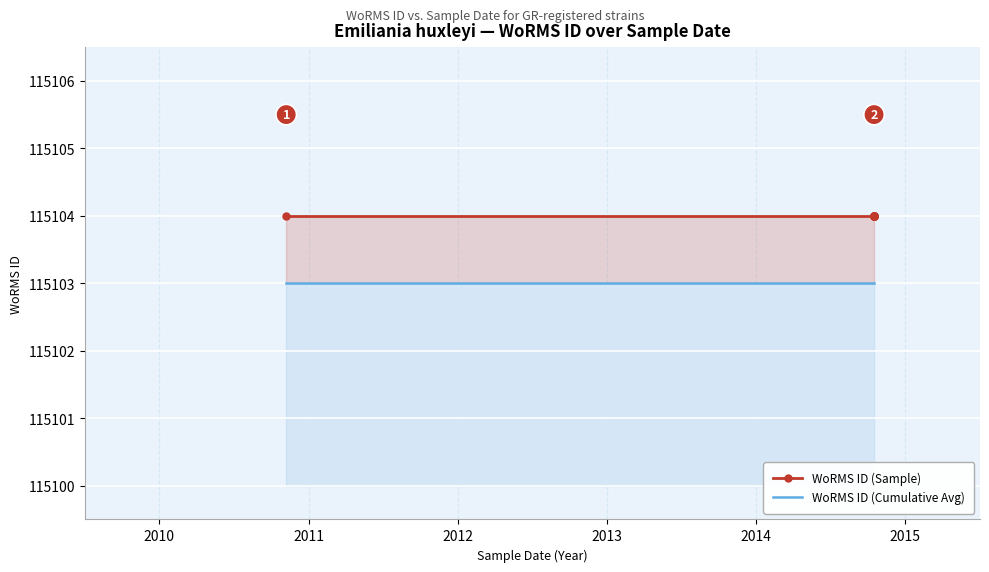

True or false: WoRMS ID (Cumulative Avg) and WoRMS ID (Sample) intersect in this chart.

False